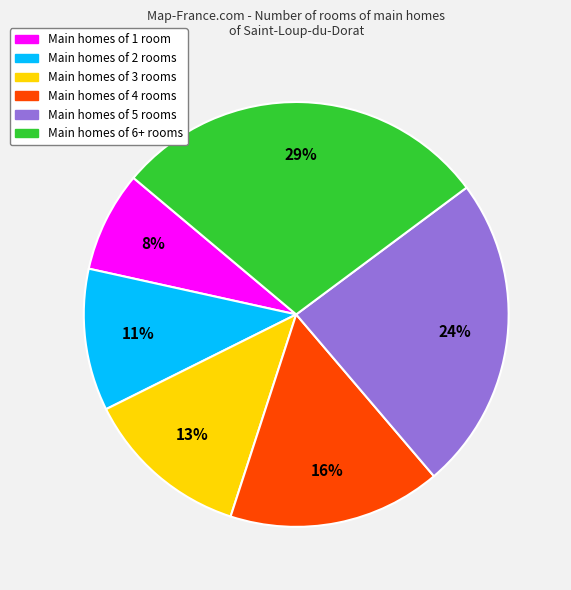

Does any single category account for the majority?

No